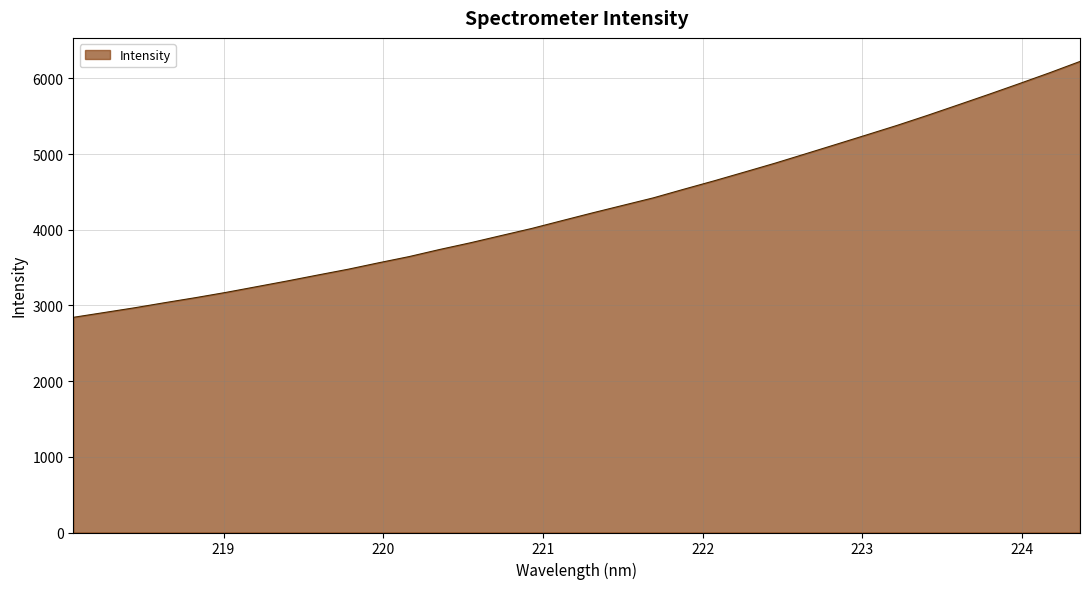

What is the smallest value displayed?

2842.8